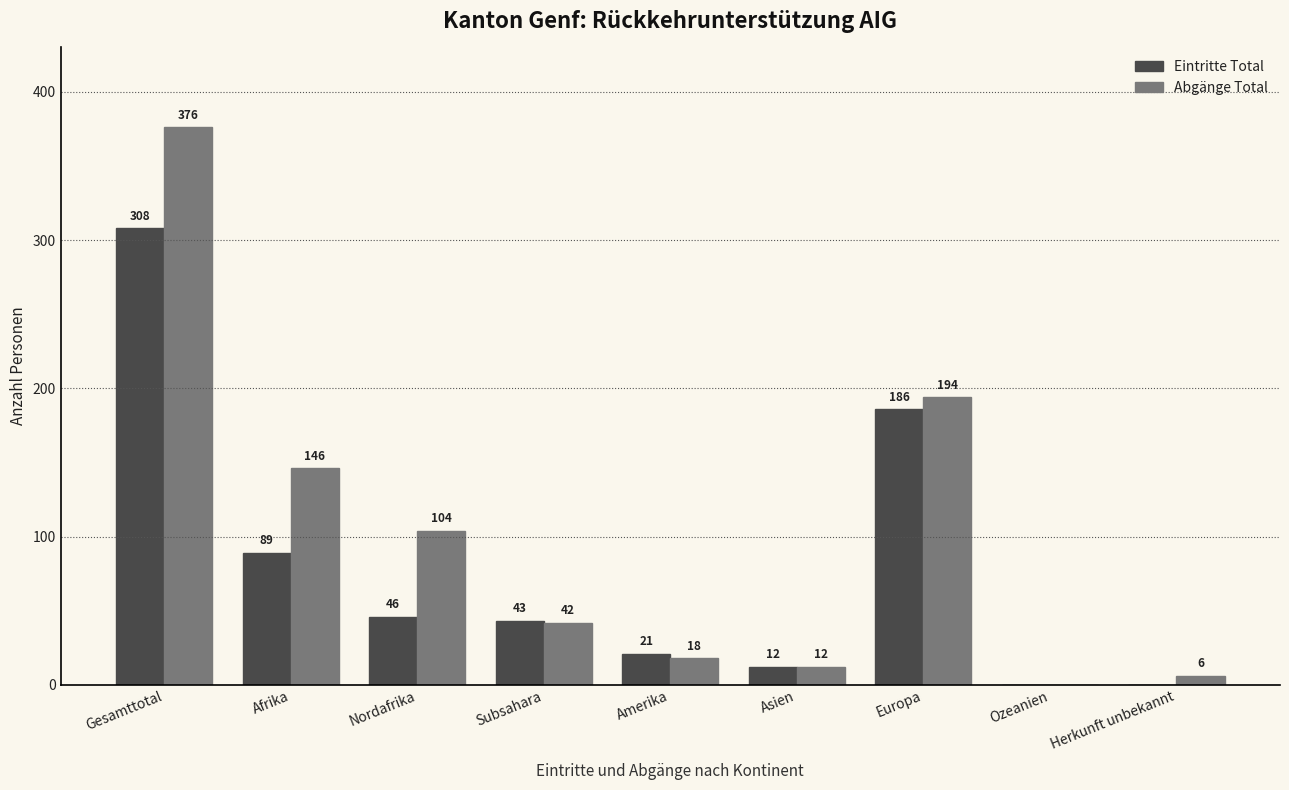

What is the sum of all Eintritte Total values?

705